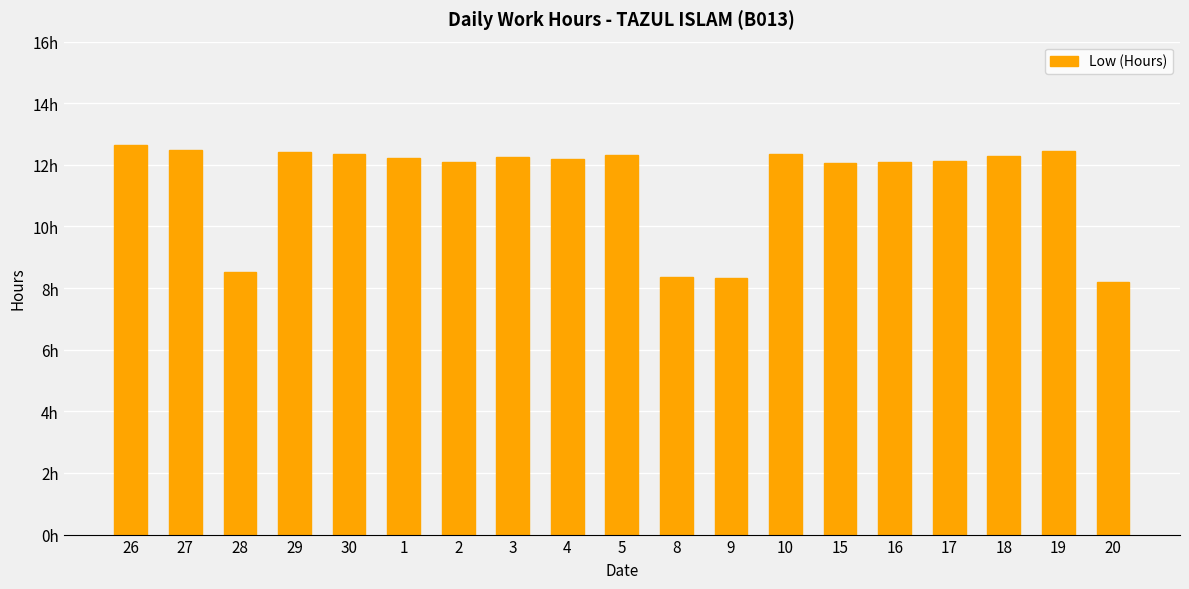

What is the sum of all values?

217.7